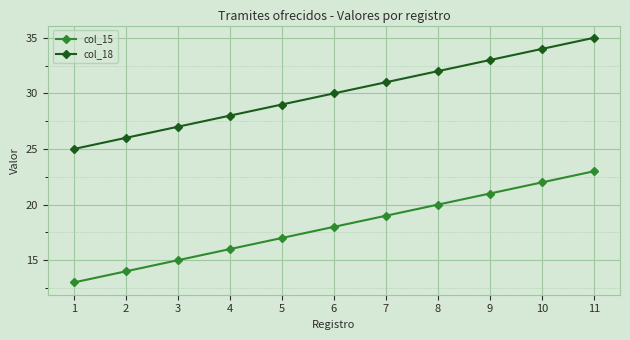

Which series has the largest total across all categories?

col_18